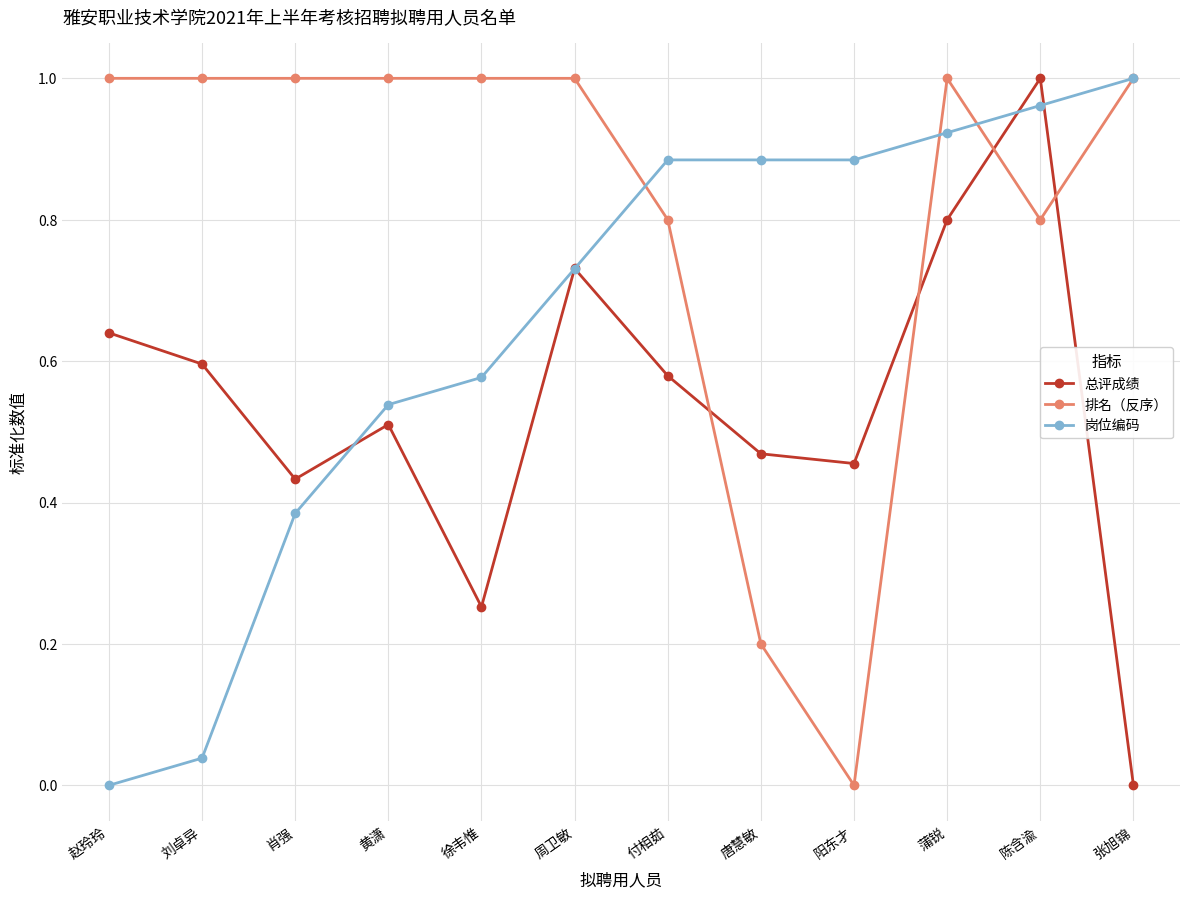

At which label is 排名（反序） closest to 0?

阳东才